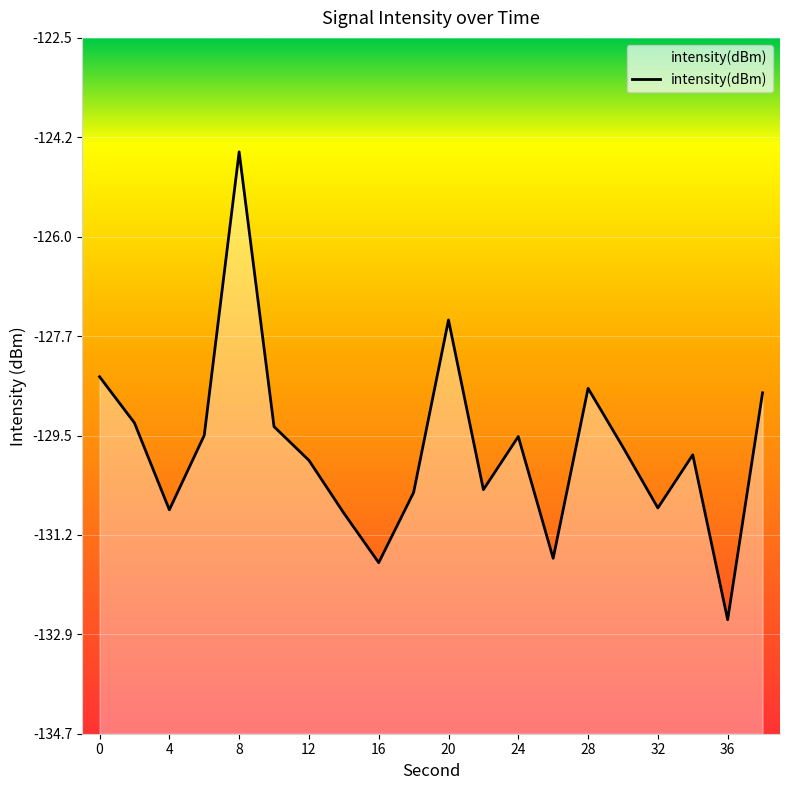

How many lines are shown in the chart?

1